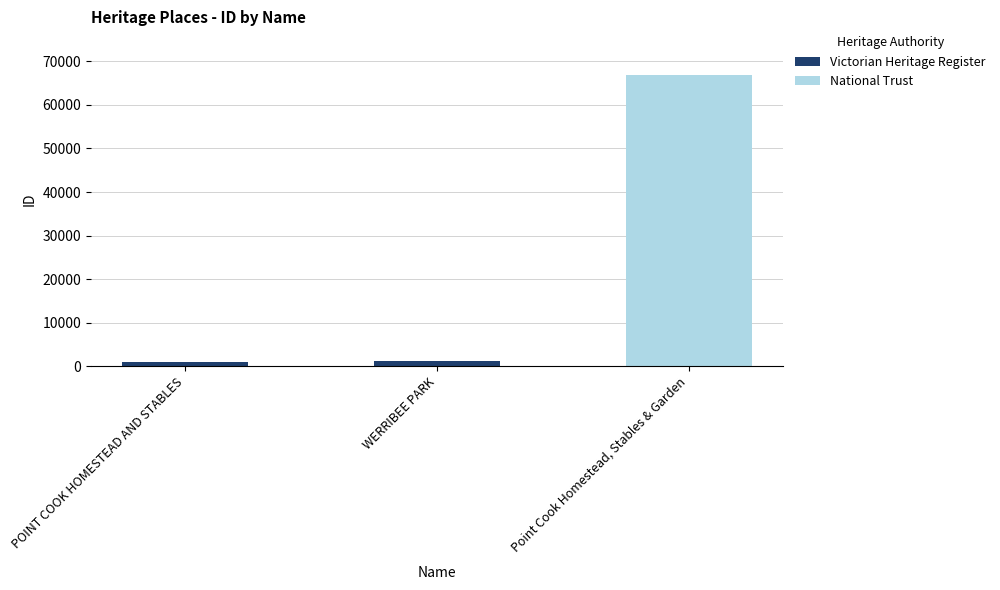

Approximately how many times larger is the value at WERRIBEE PARK compared to POINT COOK HOMESTEAD AND STABLES?

1.3